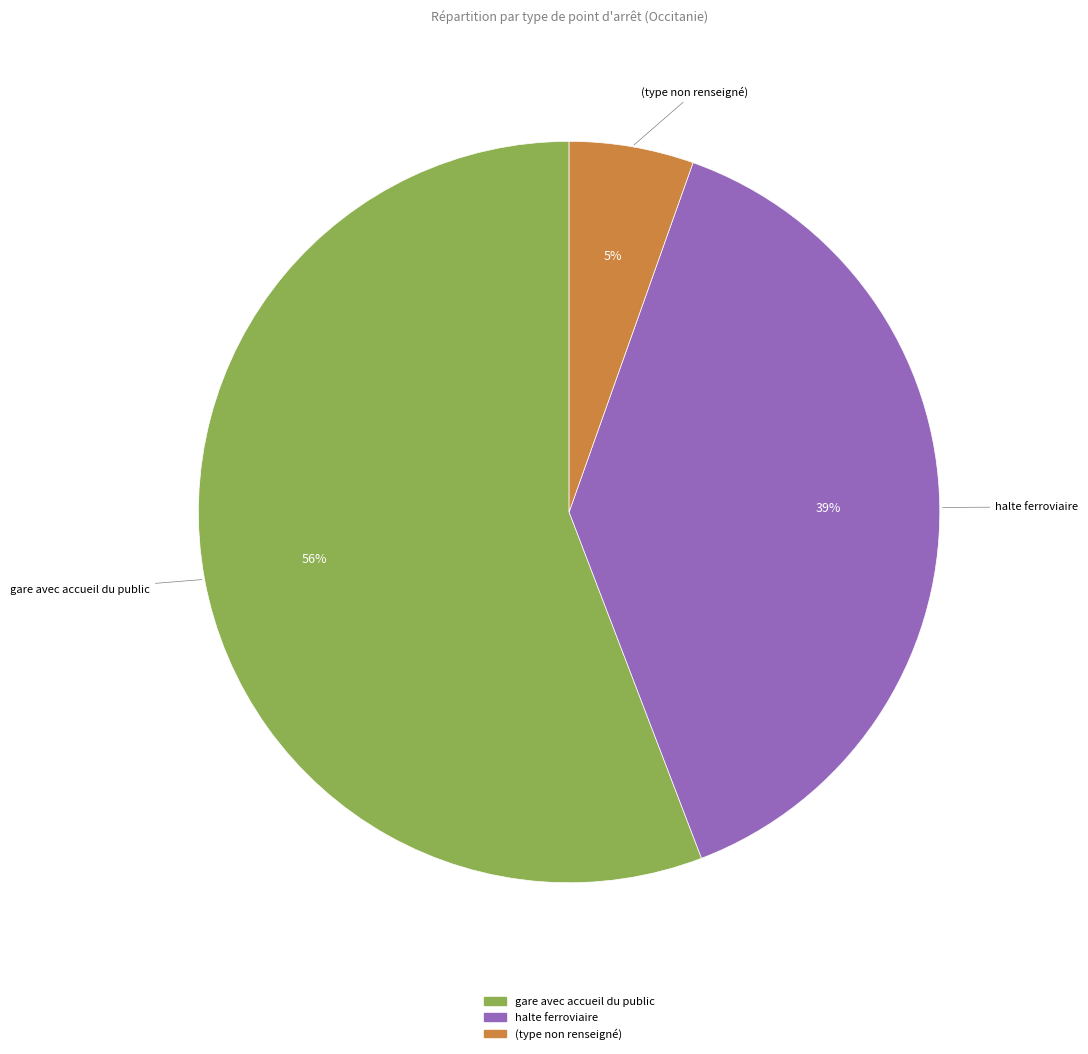

To the nearest percent, what percentage of the pie is gare avec accueil du public?

56%